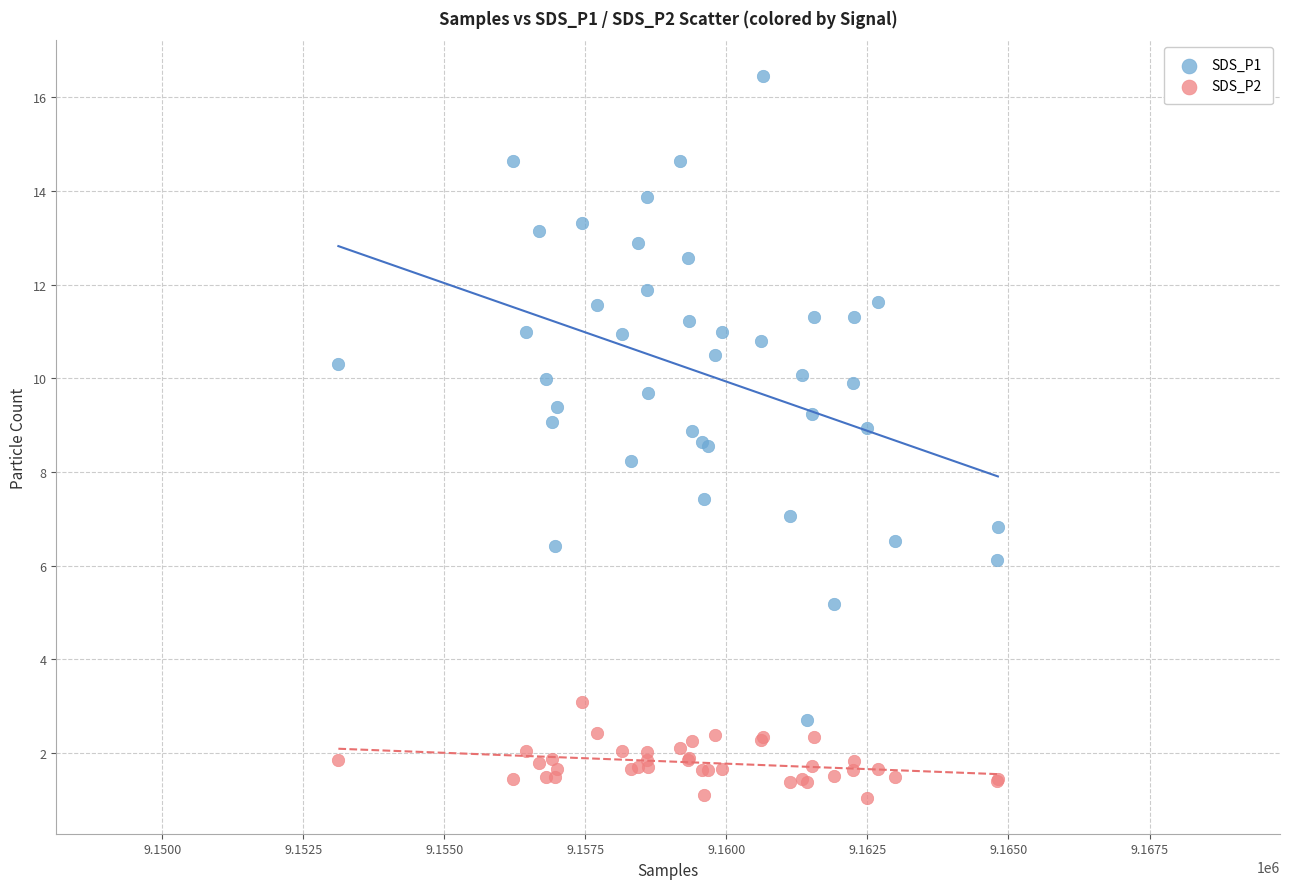

What is the X range (max minus min) for the scatter plot?

11690.0